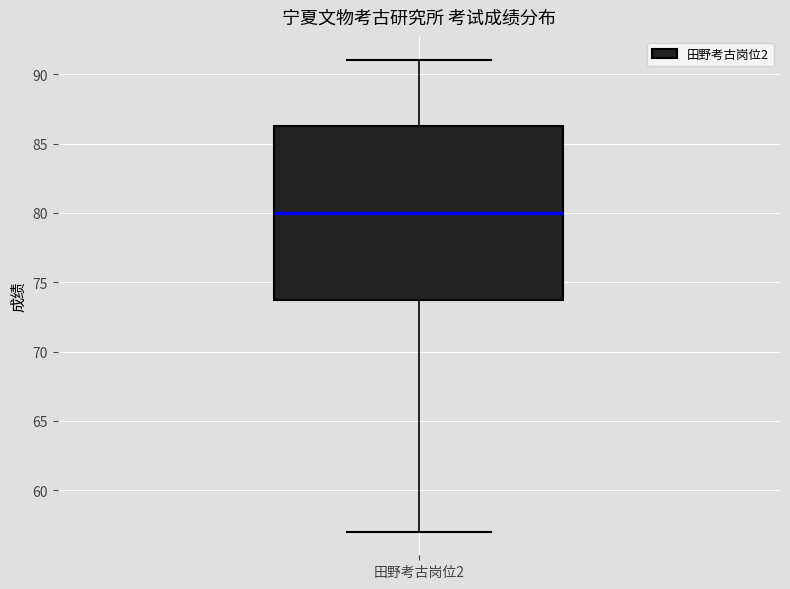

Where does the lower whisker of the box for 田野考古岗位2 end on the y-axis? The values are not printed on the chart, so give them approximately, as read against the axis.

57.0